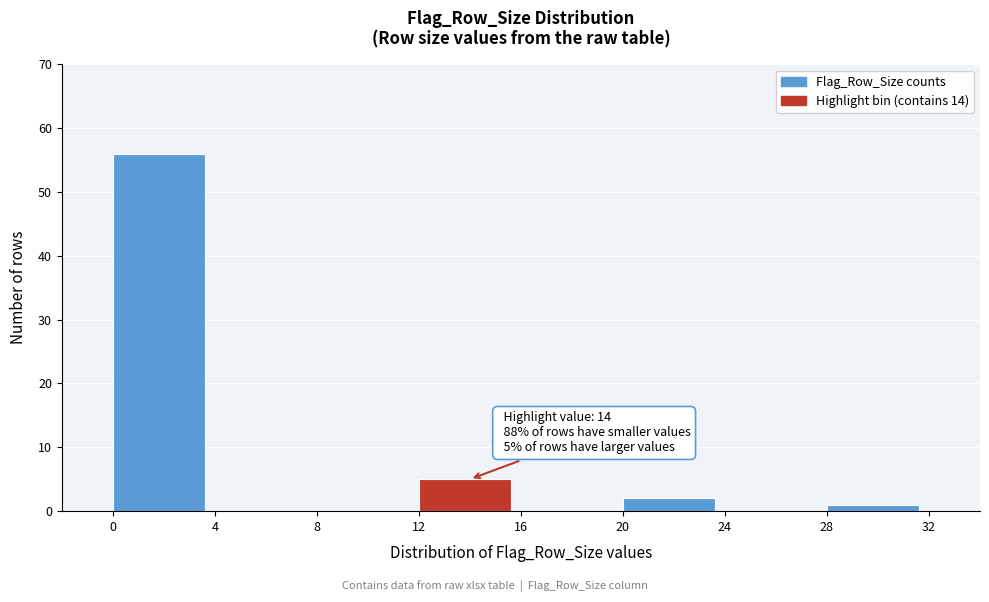

Which range on the x-axis has the tallest bar?

0 to 4